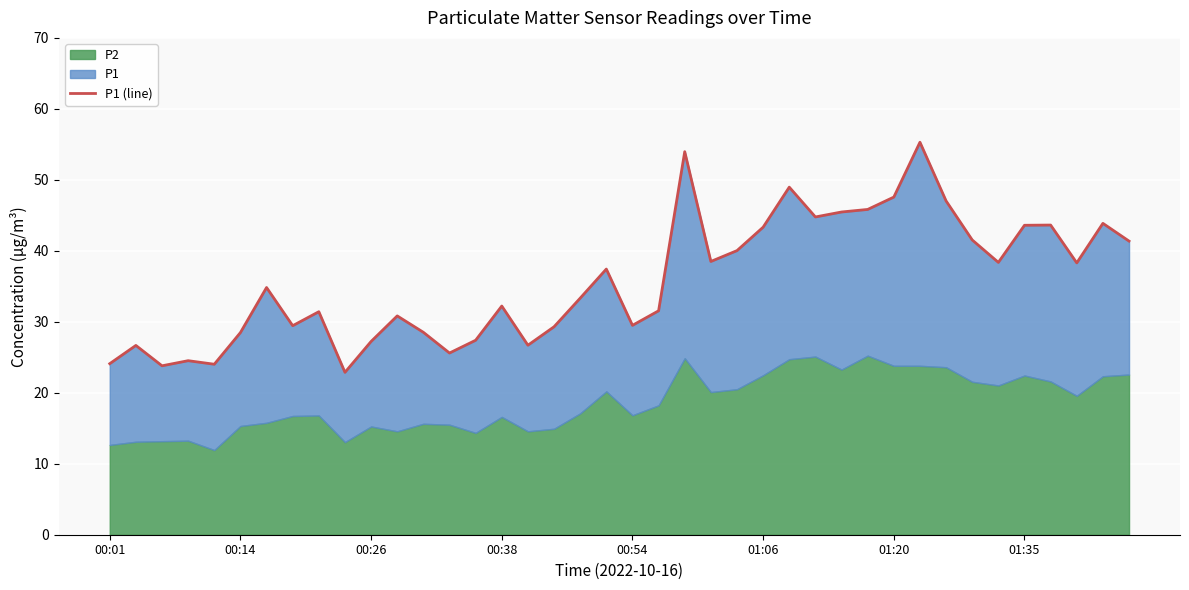

Does the chart display data point markers on the line(s)?

No